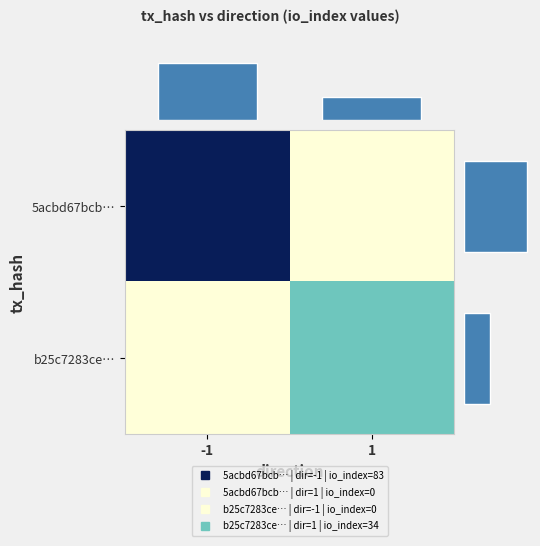

Count the b25c7283ce… values in the range 0 to 34.

2